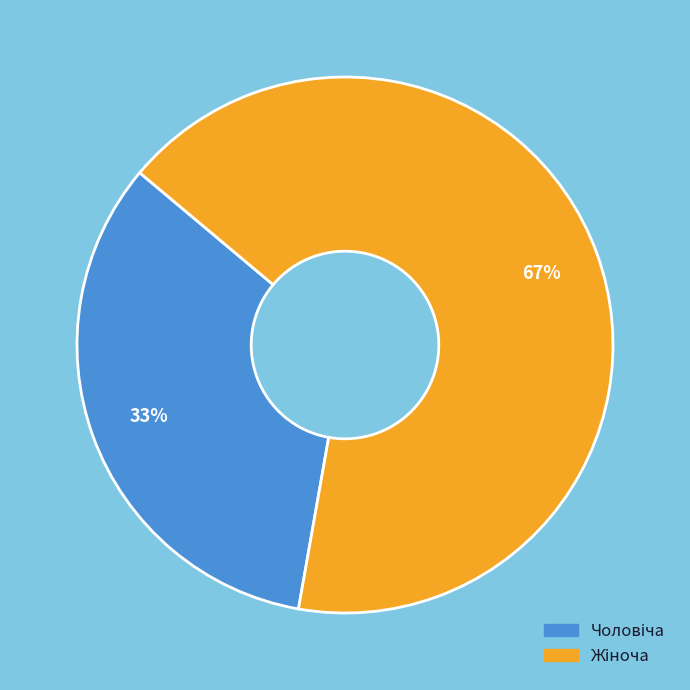

Is there any slice that represents more than half of the pie?

Yes